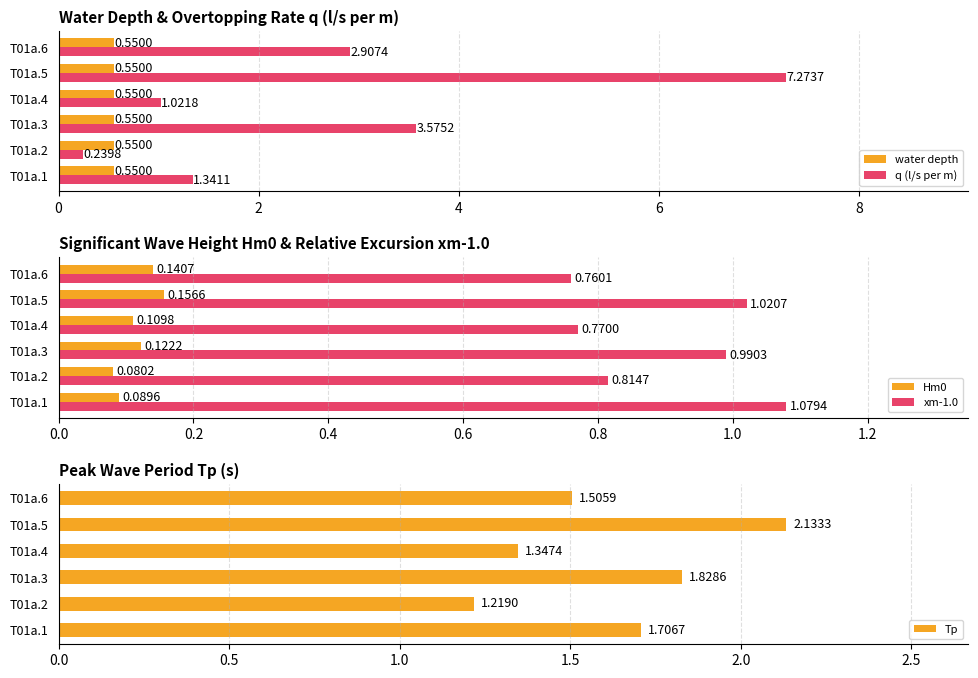

What is the maximum value for q (l/s per m)?

7.3